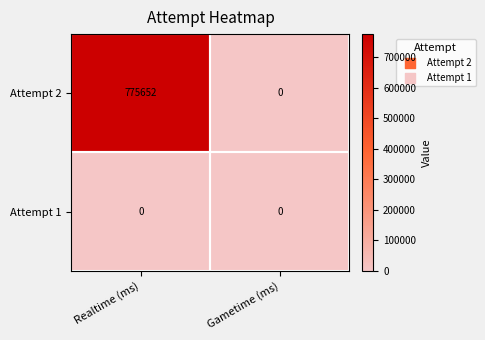

How many series are shown in this chart?

2